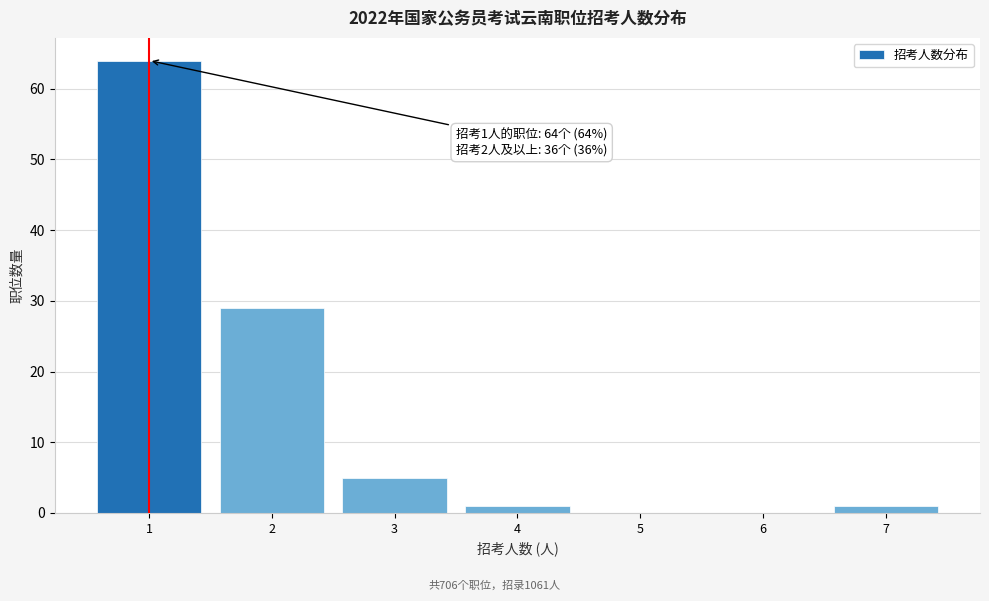

Reading left to right, extract all data points from this chart.

1=64	2=29	3=5	4=1	5=0	6=0	7=1